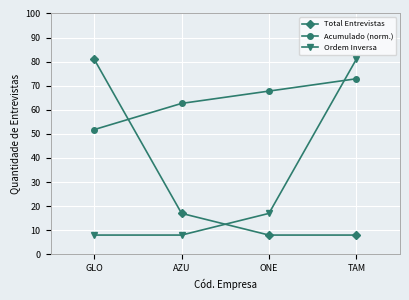

What is the value of the Ordem Inversa point at the 4th from the left?

81.0